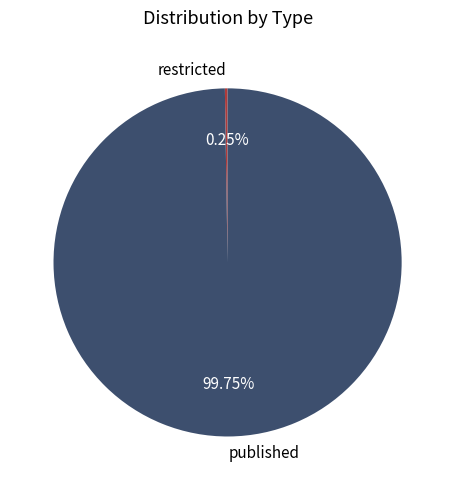

Which category has the biggest portion of the pie?

published